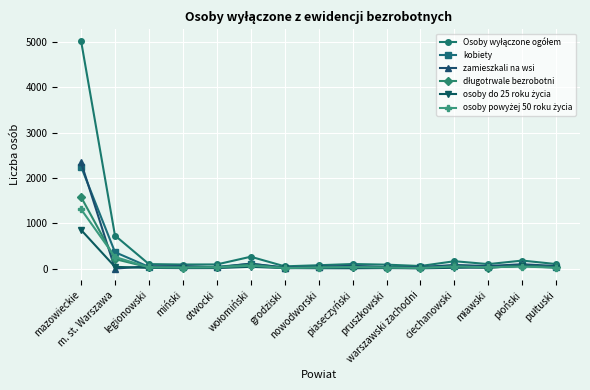

What is the difference between the maximum and second lowest values in the kobiety series?

2226